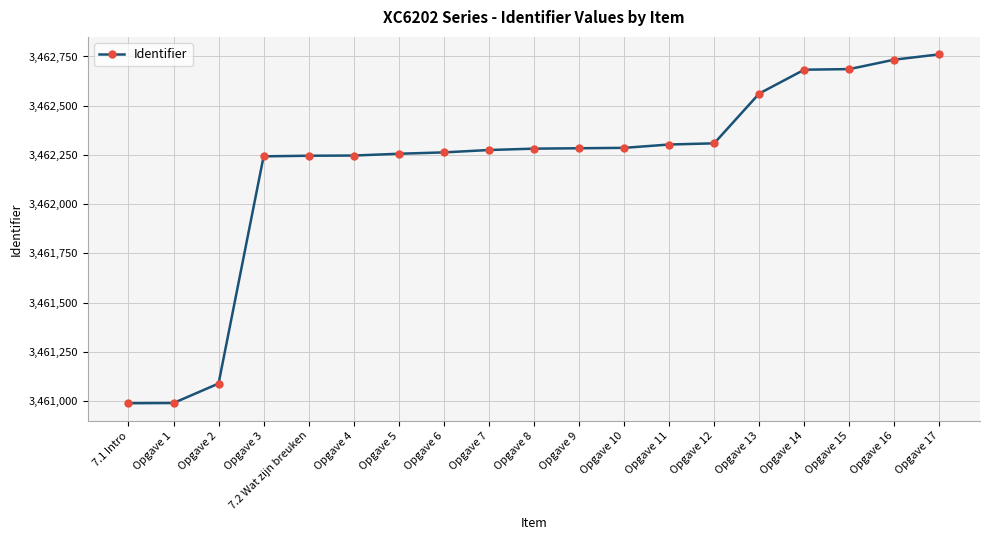

Which has a higher value, Opgave 4 or Opgave 16?

Opgave 16